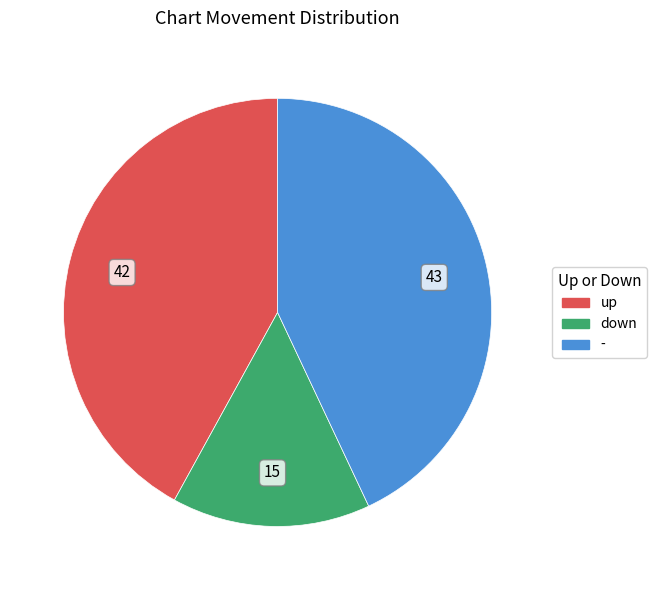

Do up and - together represent more than half of the pie?

Yes